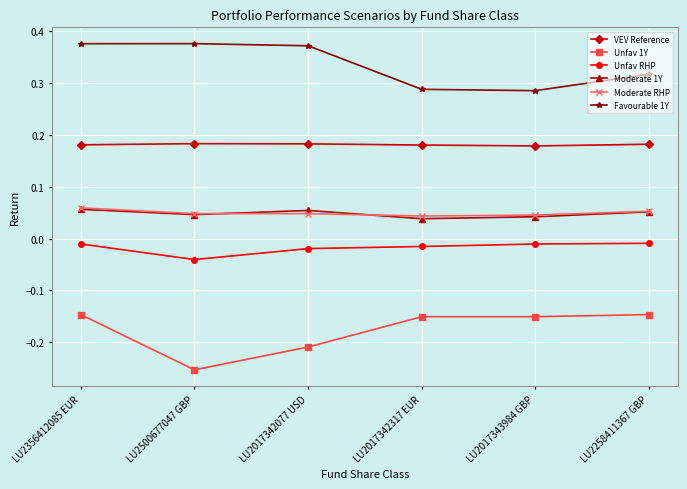

What is the label of the 6th point from the left?

LU2258411367 GBP